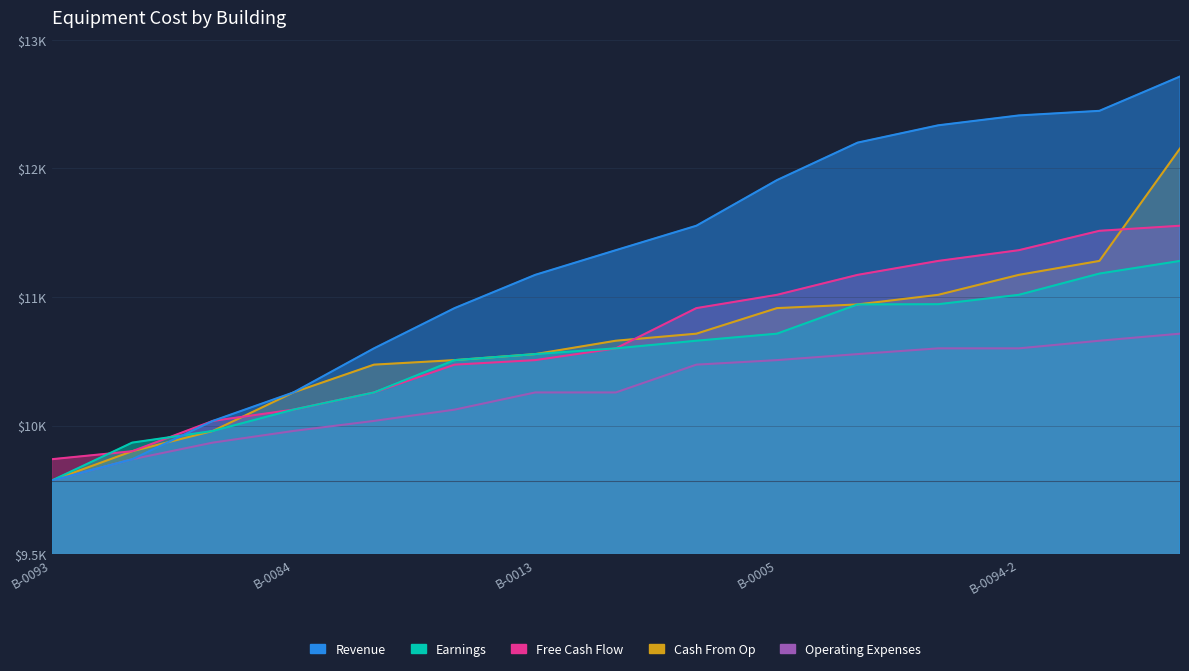

Which category has the lowest value across all series?

B-0093